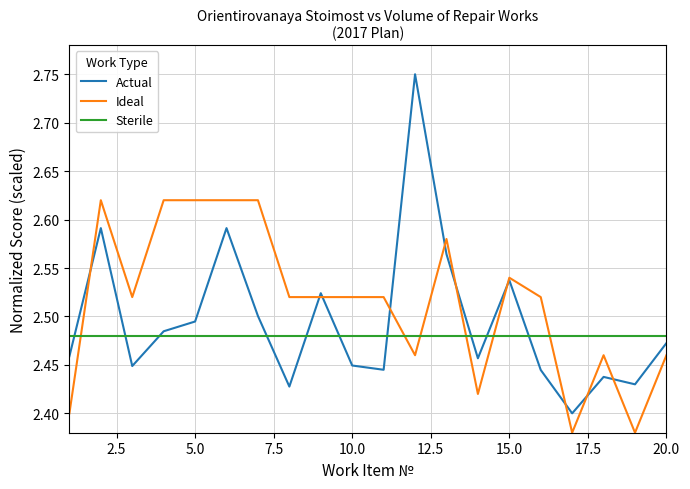

List the series in order of their peak value, lowest first.

Sterile, Ideal, Actual